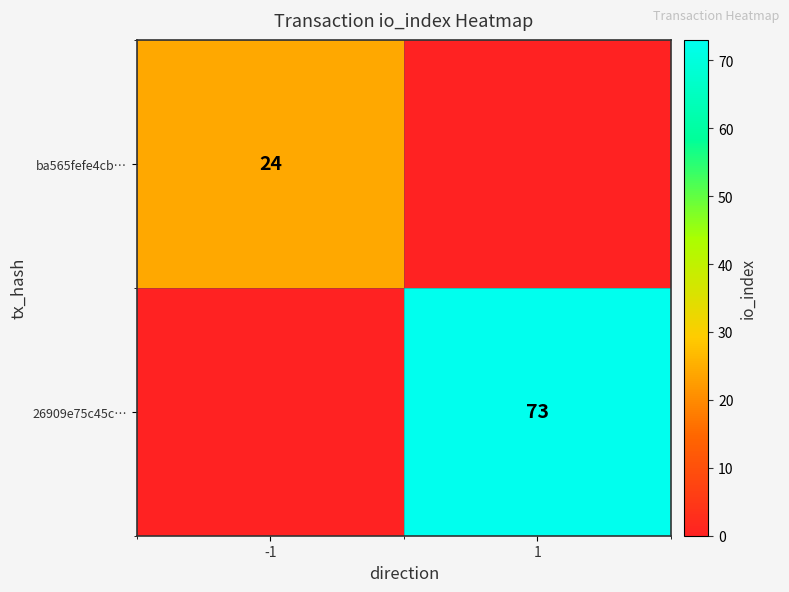

True or false: ba565fefe4cb… has a value of 9 at -1.

False